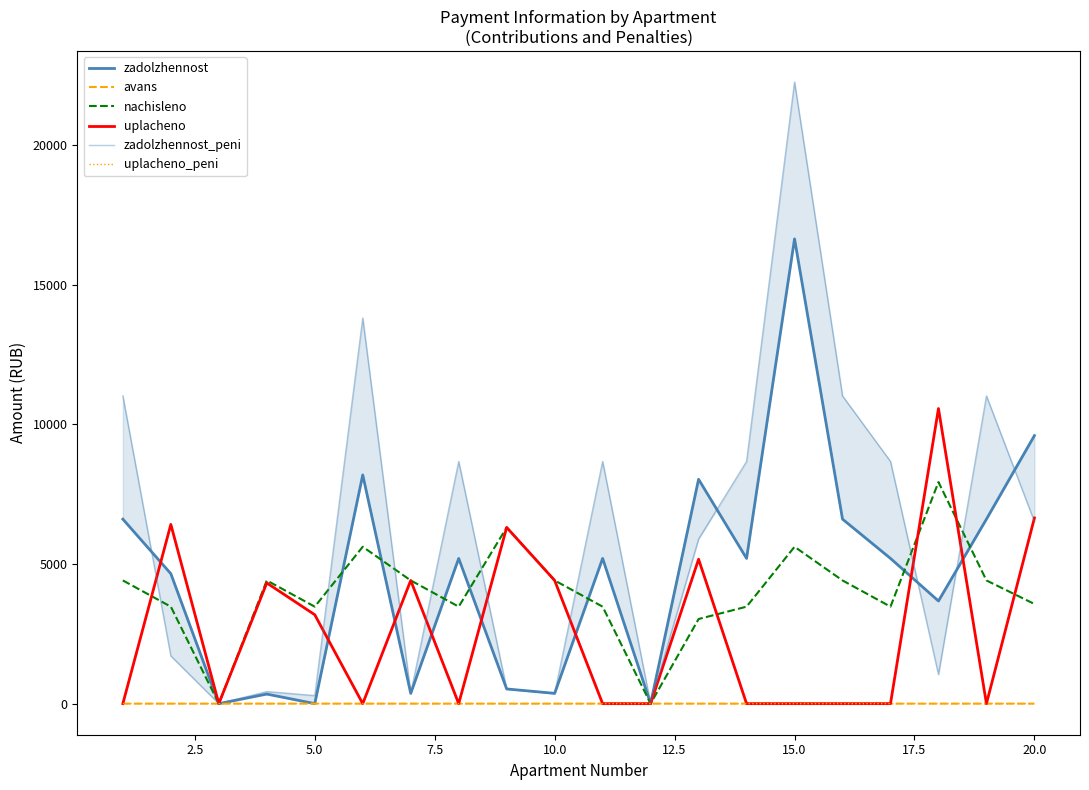

How many lines are shown in the chart?

6